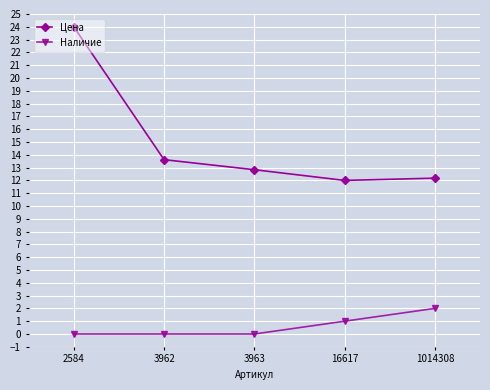

List the series in order of their peak value, lowest first.

Наличие, Цена